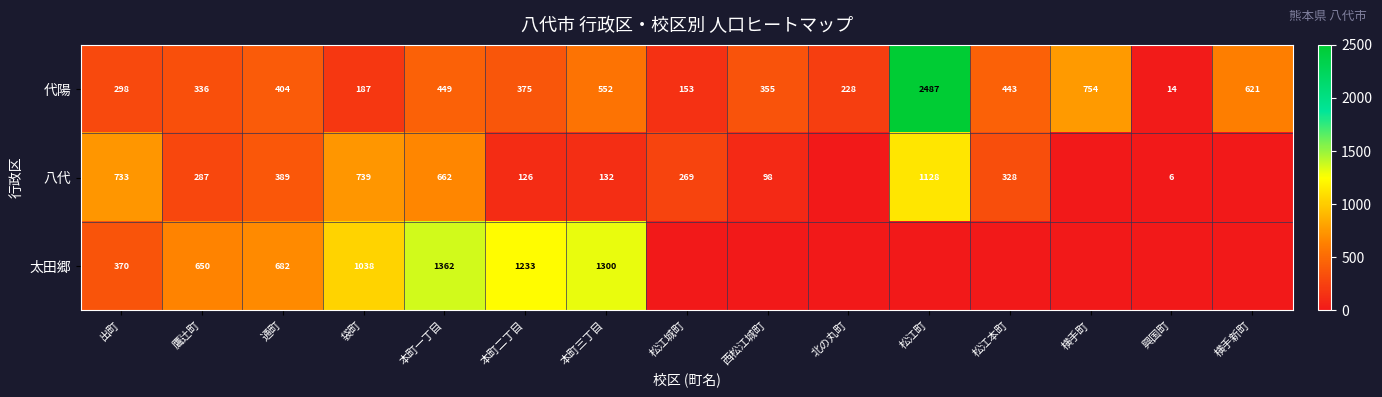

Rank the series at 通町 from lowest to highest value.

八代, 代陽, 太田郷